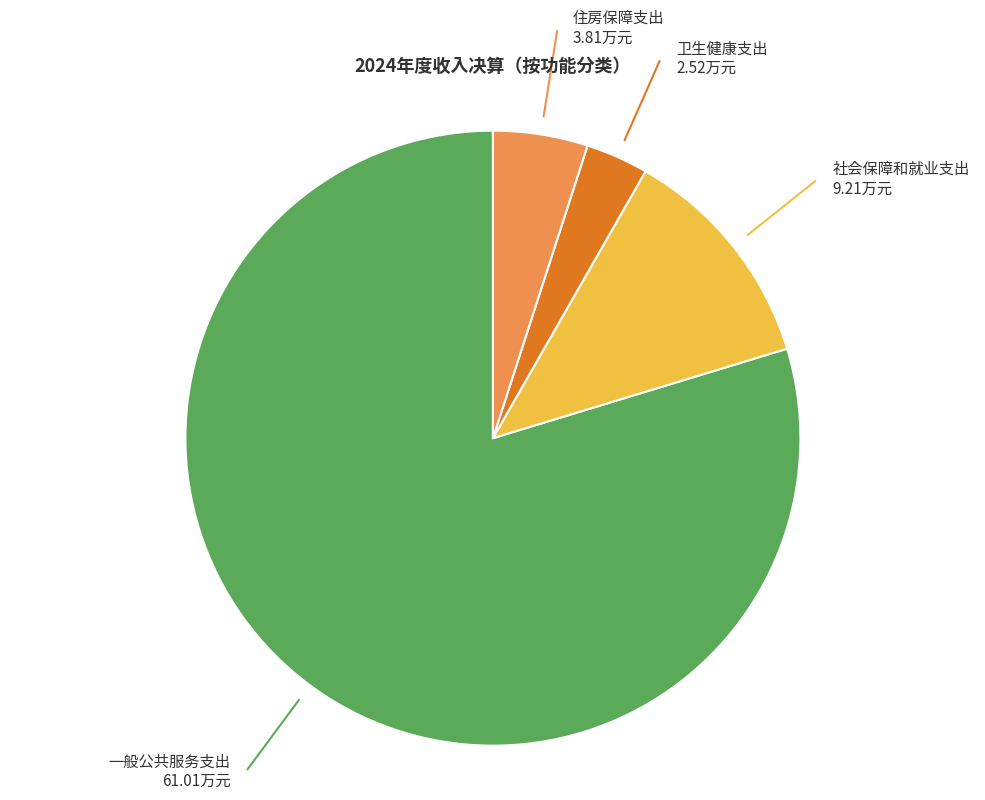

Is there a majority slice in this chart?

Yes